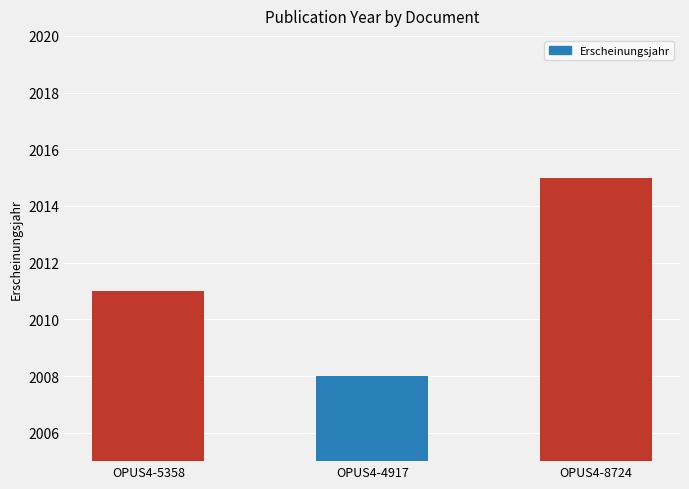

Where is the data nearest to the value 2011?

OPUS4-5358